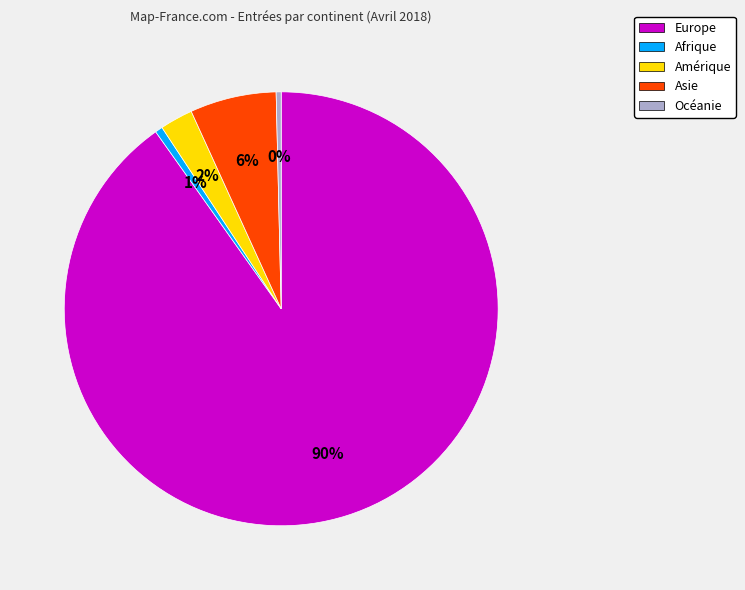

Which category accounts for the majority?

Europe